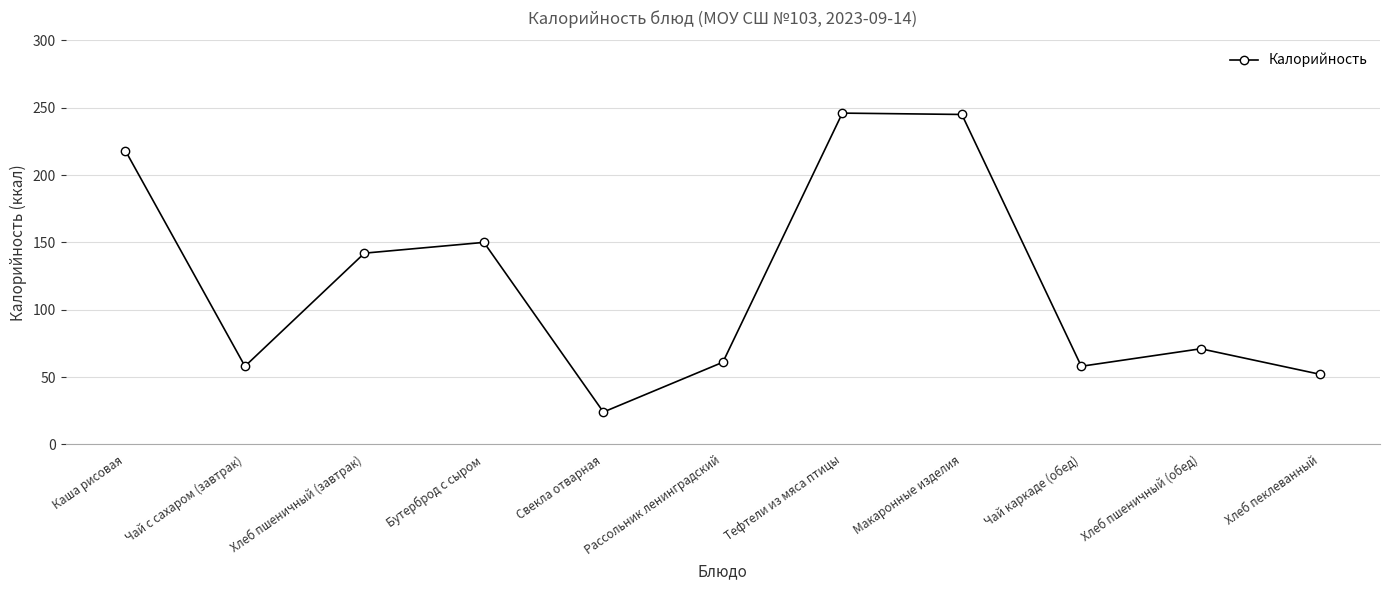

What is the difference between the maximum and minimum values?

222